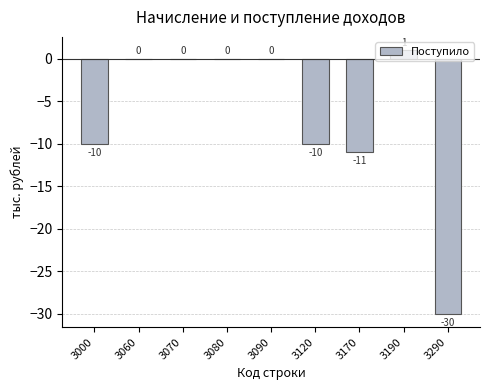

True or false: the data shows -5 at 3120.

False